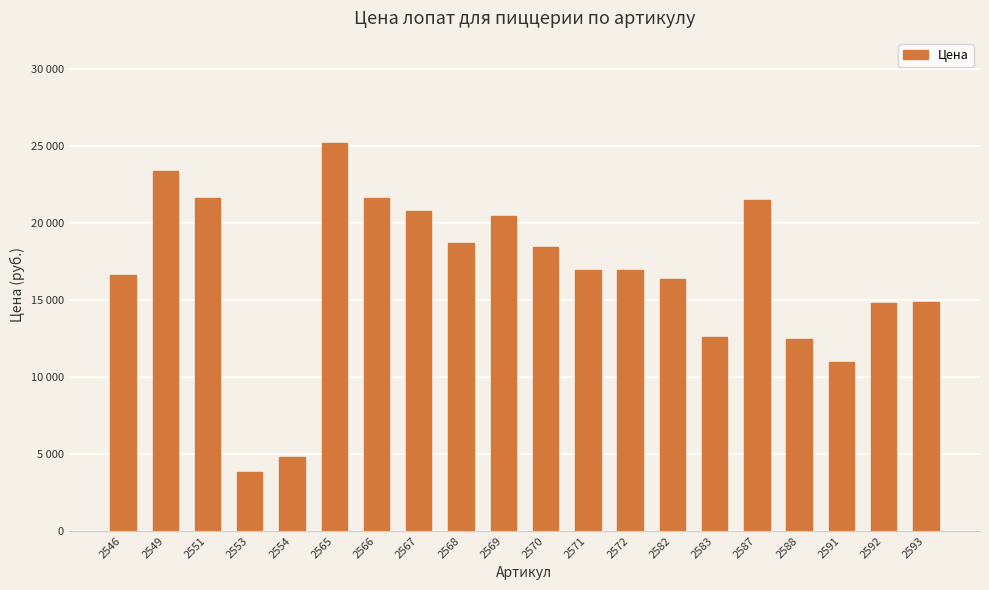

At which label is the value closest to 14470?

2592